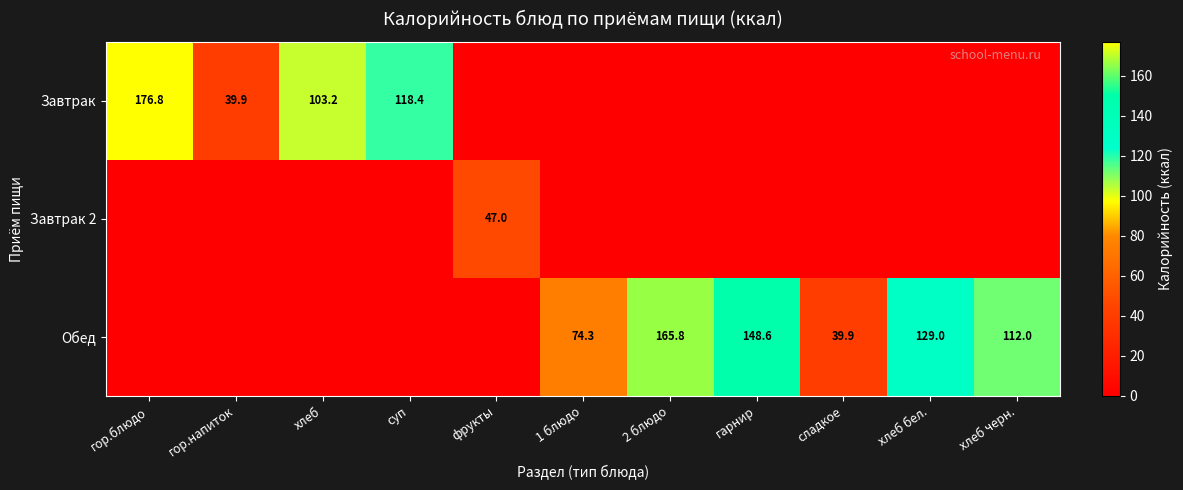

Which label corresponds to the largest value in the chart?

гор.блюдо